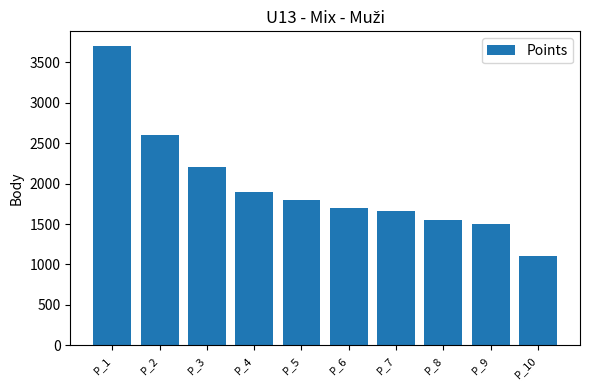

At which category does the chart reach its peak across all series?

P_1